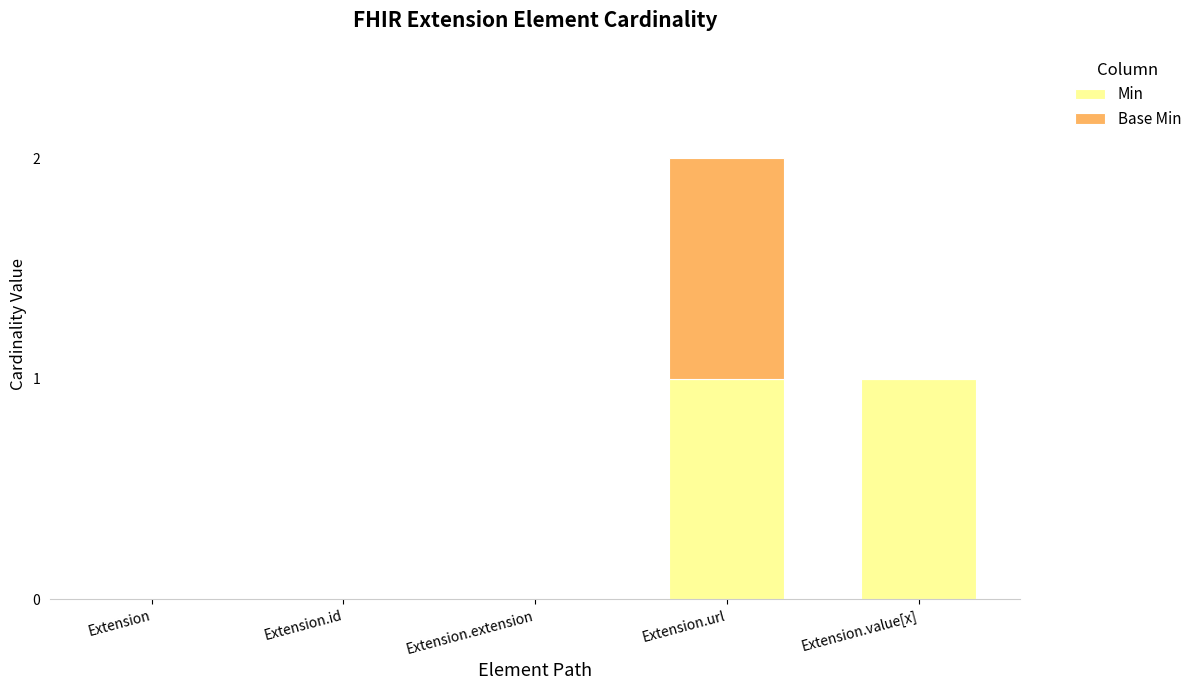

The value of Min at Extension.extension is 0. True or false?

True